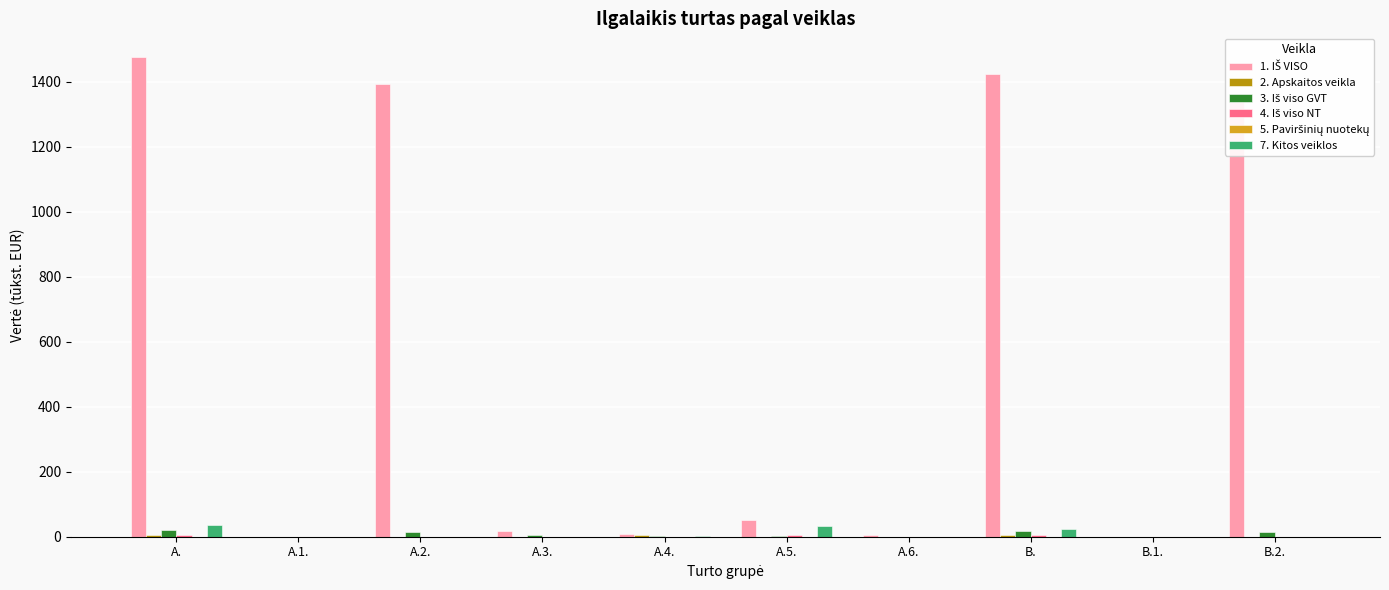

Which label corresponds to the largest value in the chart?

A.